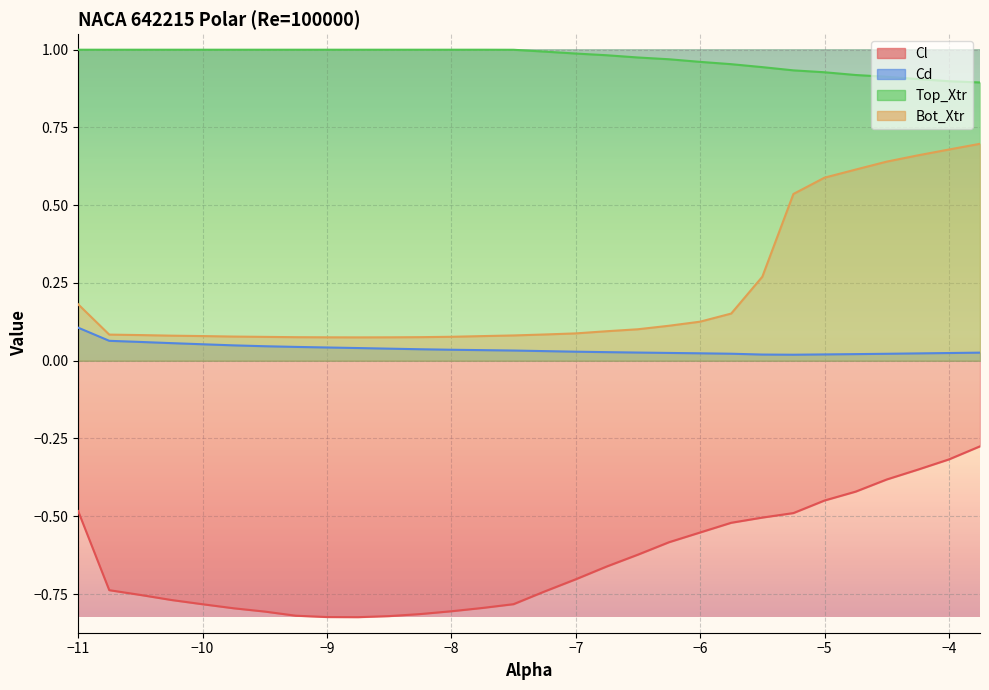

True or false: Top_Xtr has a value of 1.4 at -7.5.

False